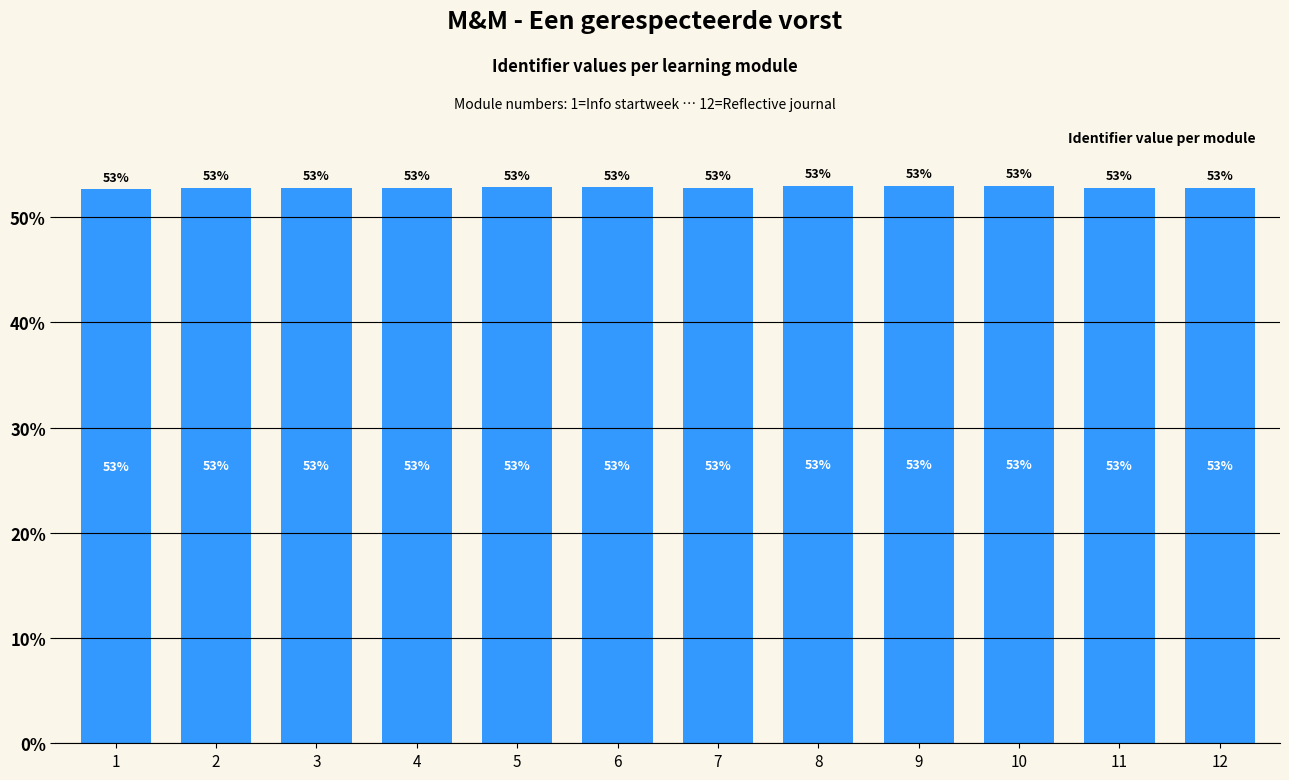

Which category has the highest value across all series?

10